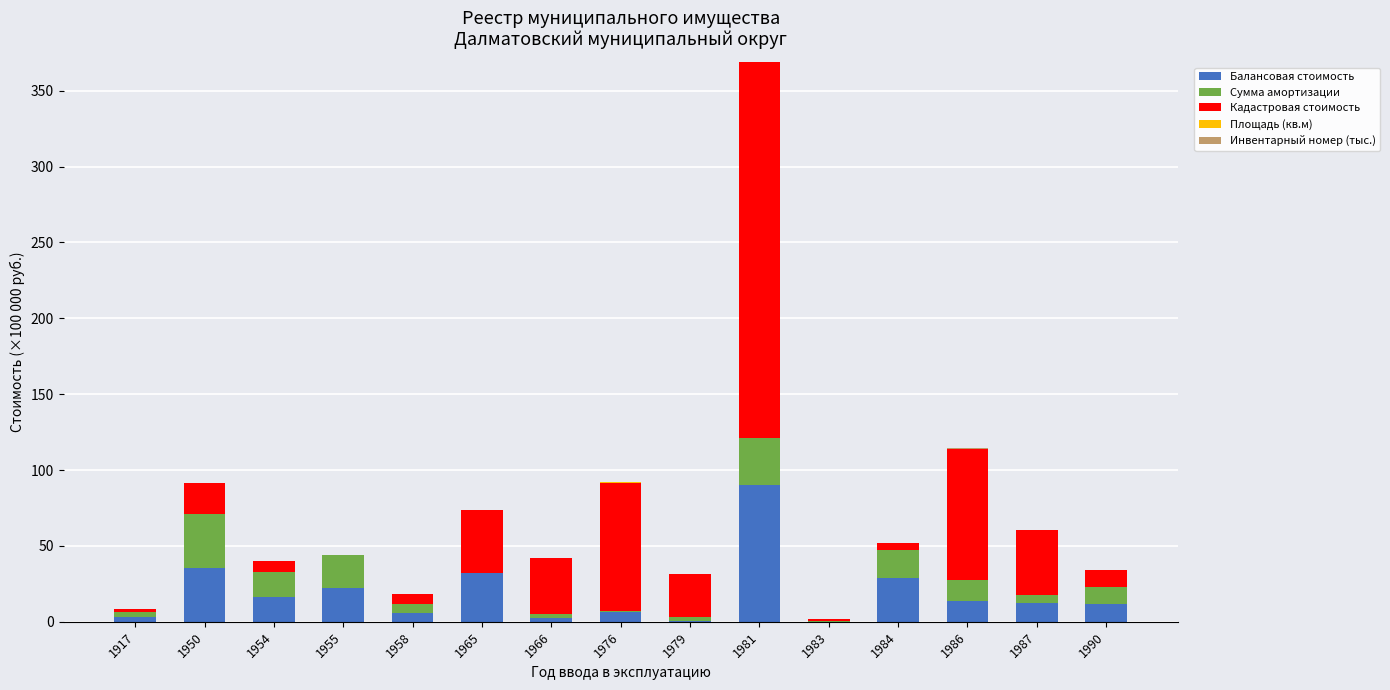

What is the highest value of the Балансовая стоимость series?

90.0